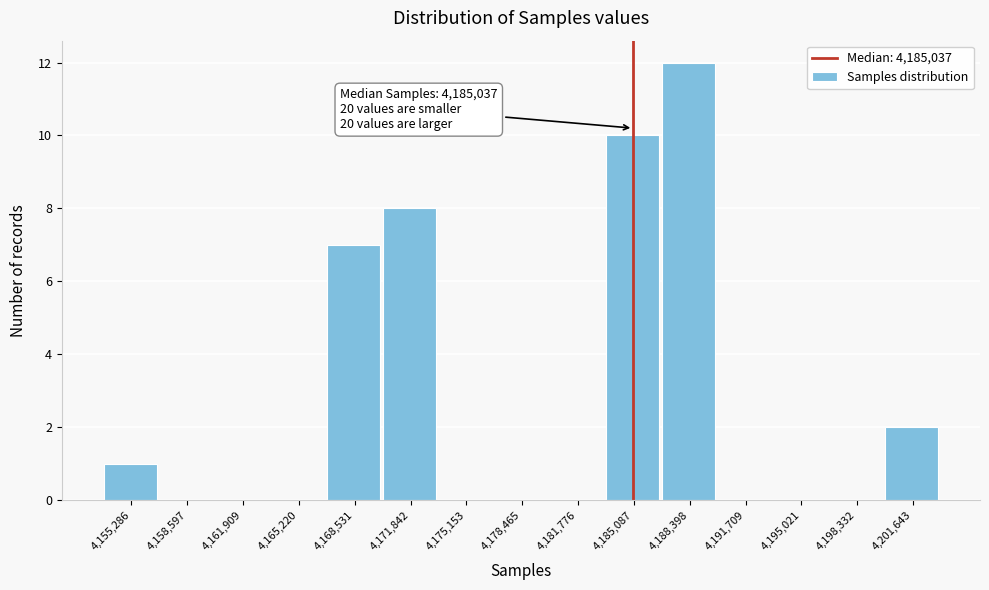

Over which range of the x-axis is the bar tallest?

4186500 to 4190000